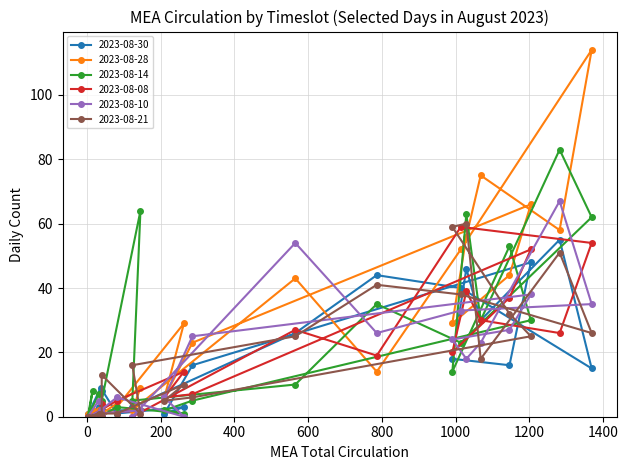

Which series has the widest spread of values?

2023-08-28